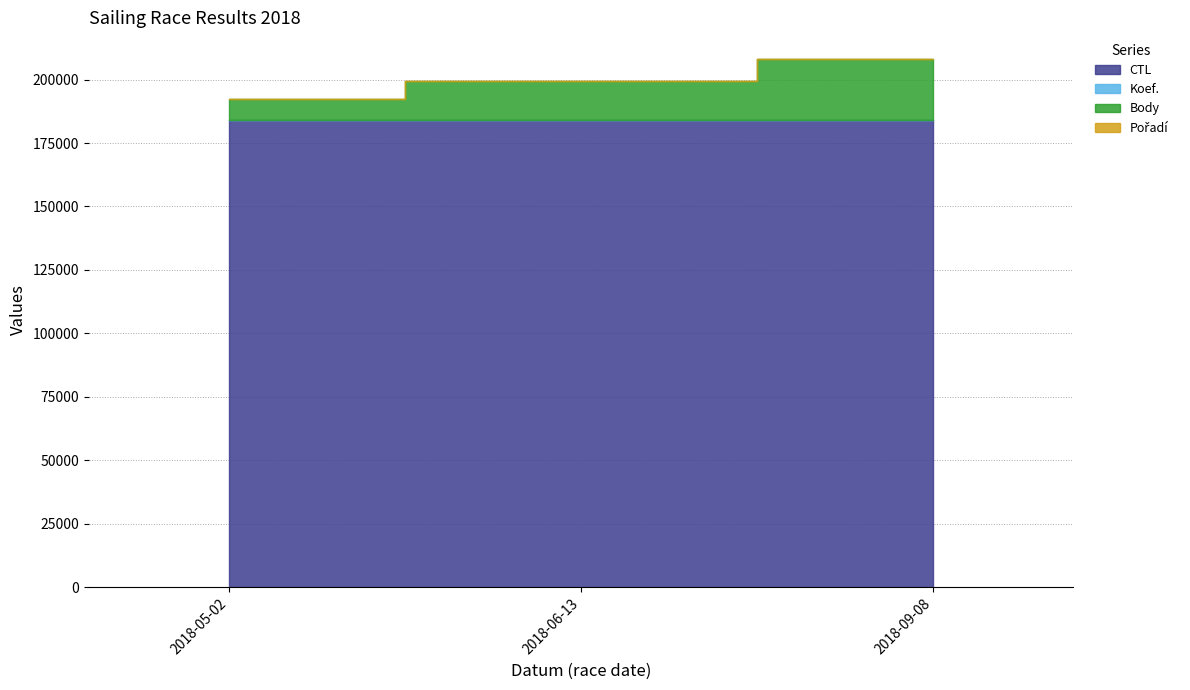

What is the difference between the maximum and minimum values in the Koef. series?

82